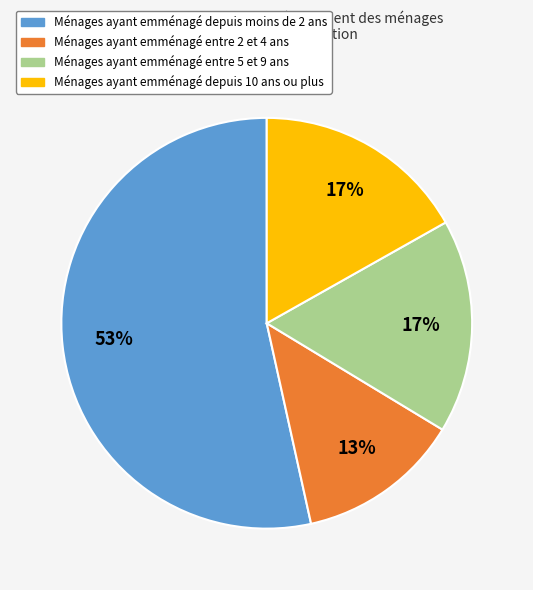

Does any single category account for the majority?

Yes